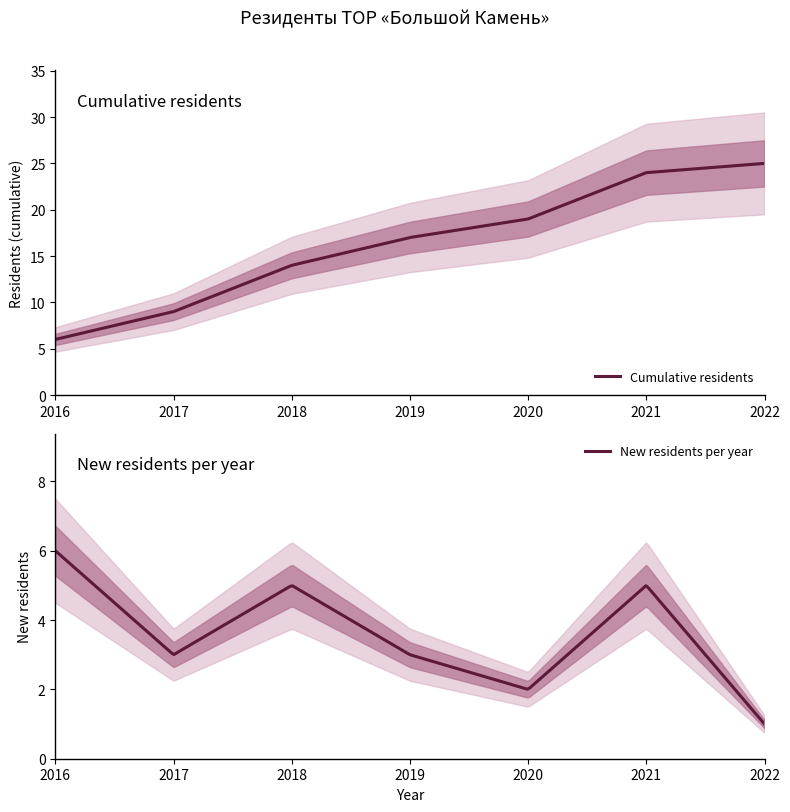

True or false: there are more than 0 points higher than both neighbors.

False